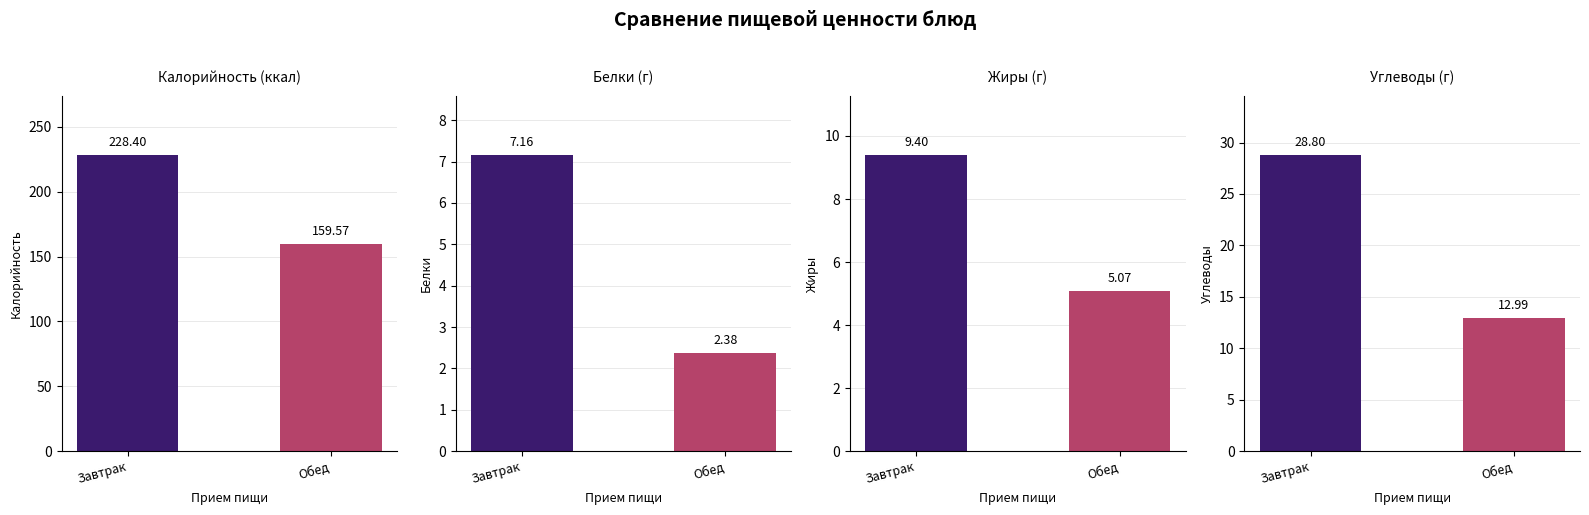

What is the highest value of the Белки series?

7.2